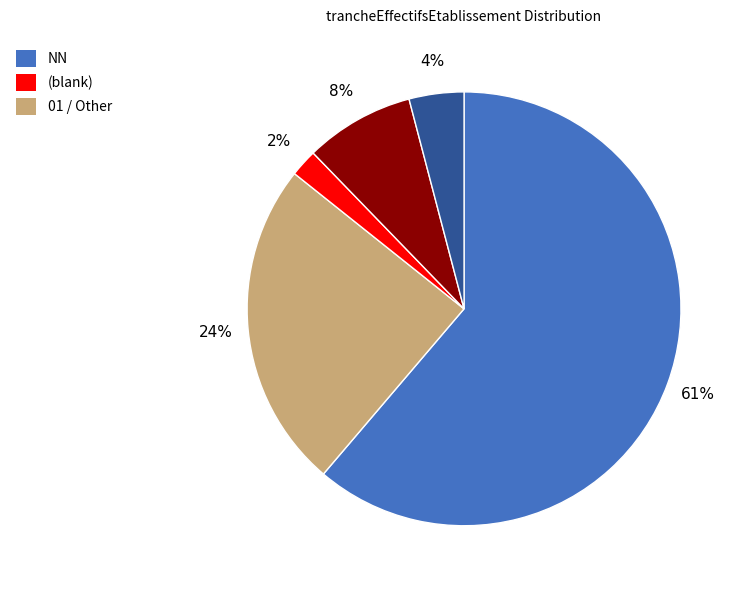

Is there any slice that represents more than half of the pie?

Yes